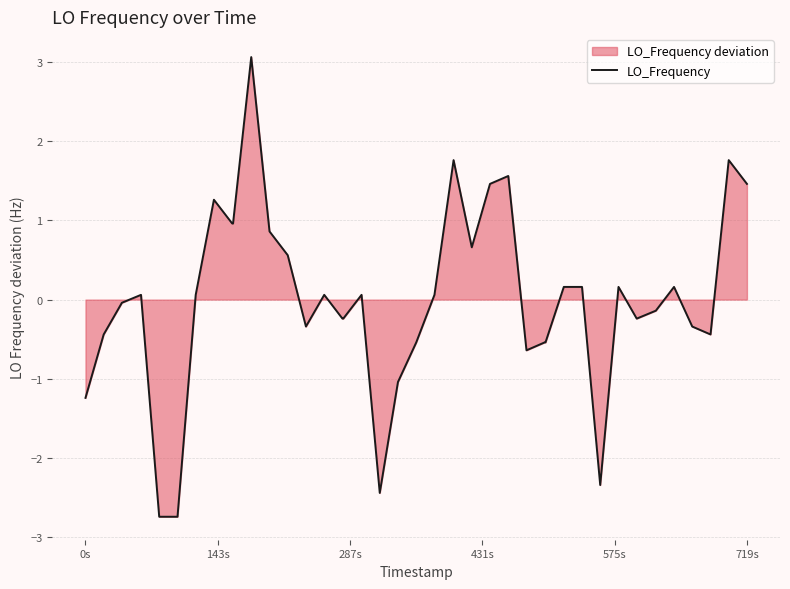

What is the minimum value shown in the chart?

-2.7